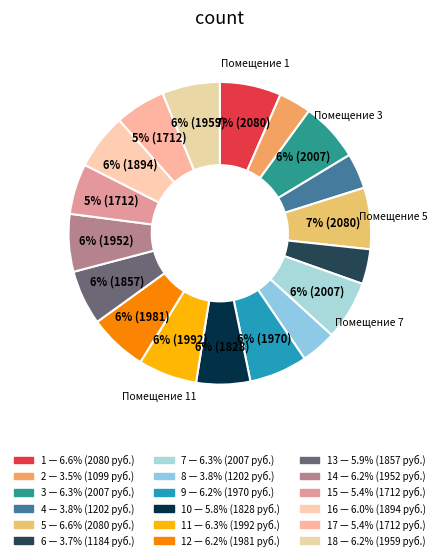

Does any single category account for the majority?

No